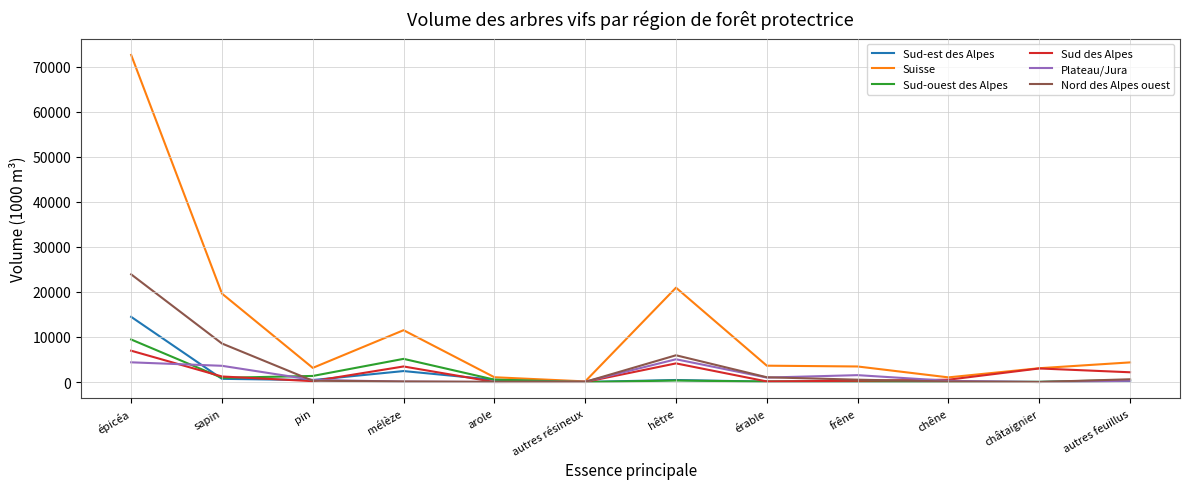

What is the maximum value shown in the chart?

72617